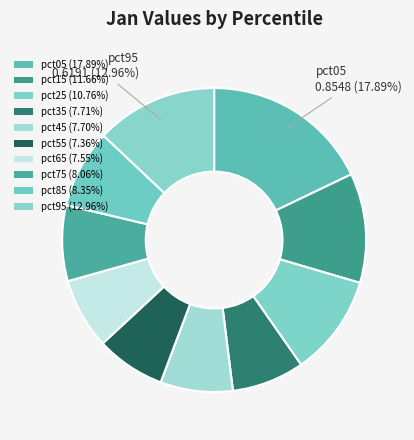

How much of the chart is everything except pct05?

82.1%